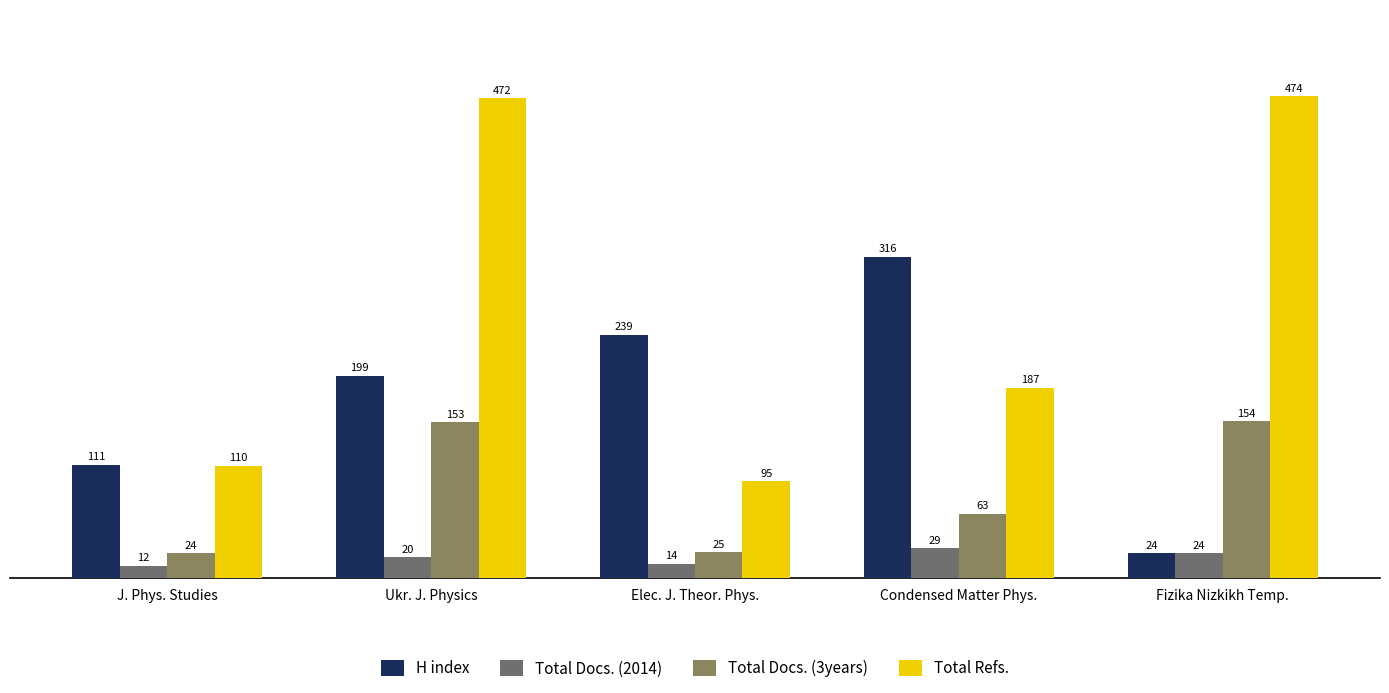

The H index series shows 111 at J. Phys. Studies. True or false?

True